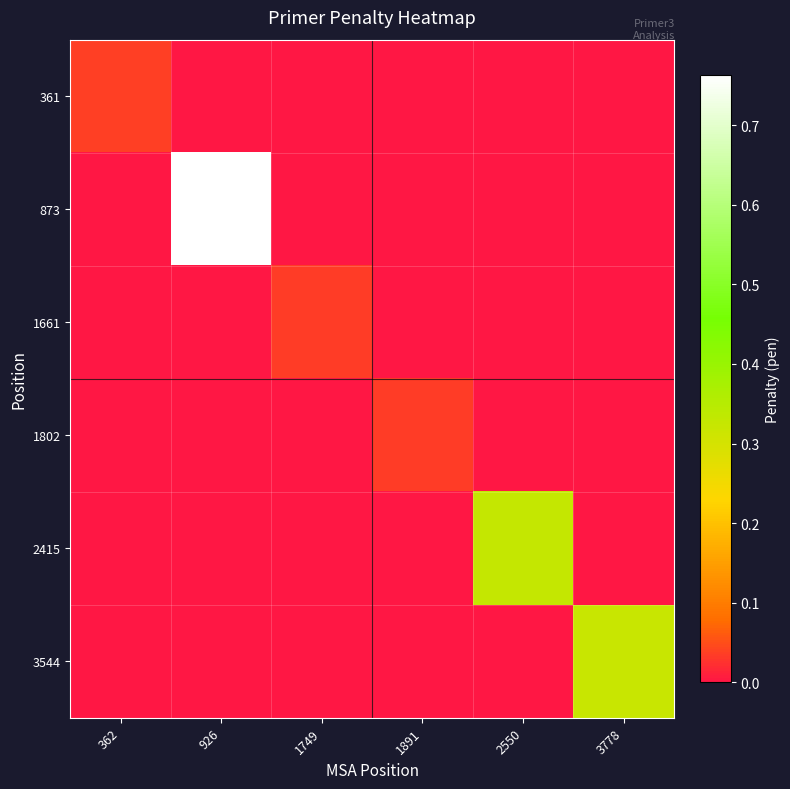

Reading left to right, extract all data points from this chart.

361: 362=0.0	926=0.0	1749=0.0	1891=0.0	2550=0.0	3778=0.0
873: 362=0.0	926=0.8	1749=0.0	1891=0.0	2550=0.0	3778=0.0
1661: 362=0.0	926=0.0	1749=0.0	1891=0.0	2550=0.0	3778=0.0
1802: 362=0.0	926=0.0	1749=0.0	1891=0.0	2550=0.0	3778=0.0
2415: 362=0.0	926=0.0	1749=0.0	1891=0.0	2550=0.3	3778=0.0
3544: 362=0.0	926=0.0	1749=0.0	1891=0.0	2550=0.0	3778=0.3